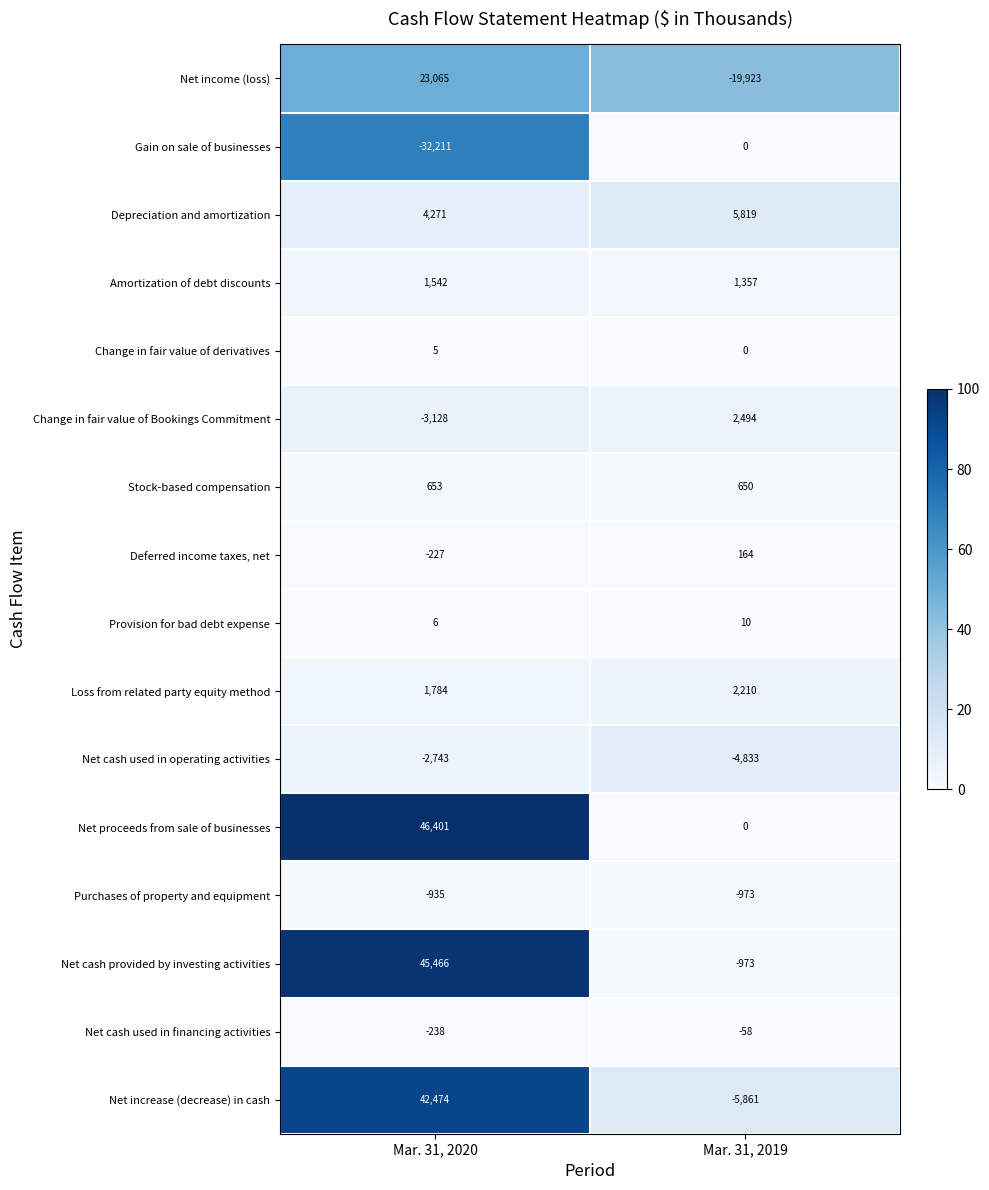

Is it true that Amortization of debt discounts equals 348 at Mar. 31, 2019?

False